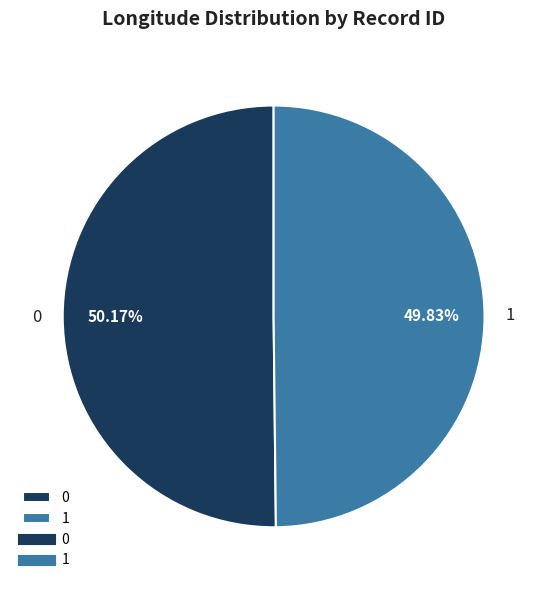

Is there a majority slice in this chart?

Yes